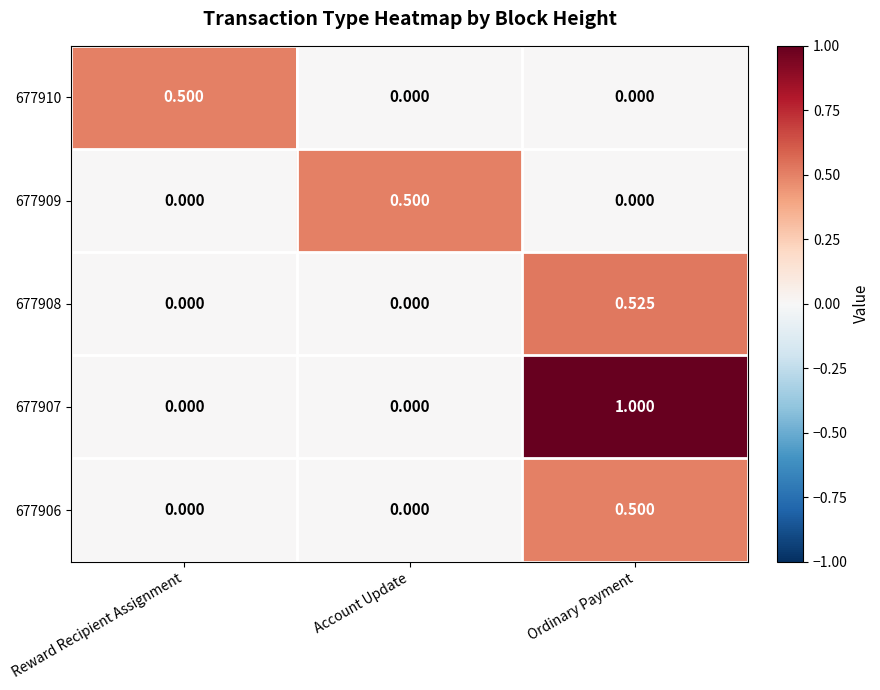

What is the spread (max minus min) of values at Account Update?

0.5